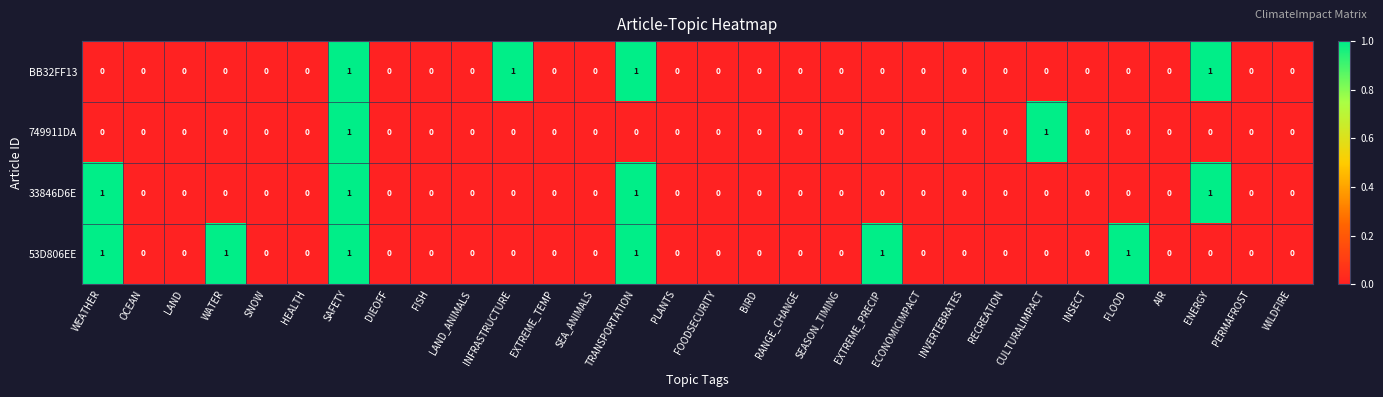

At which category is the sum across all series the highest?

SAFETY